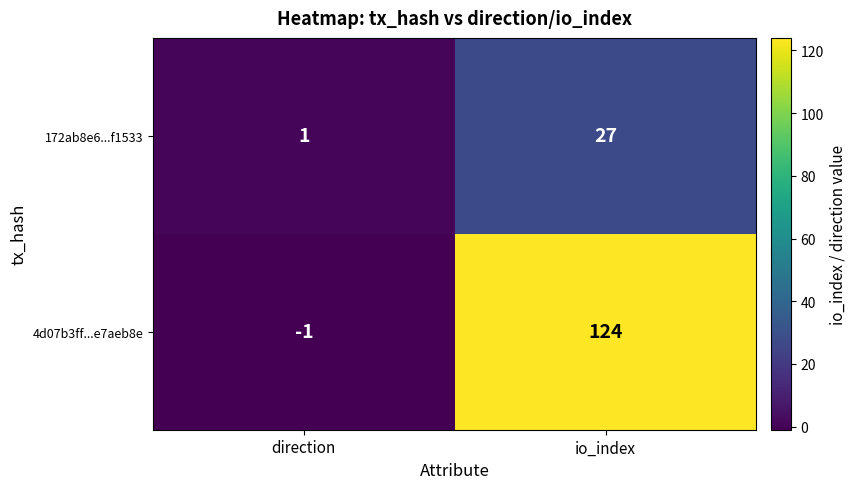

The value of 172ab8e6...f1533 at io_index is 27. True or false?

True